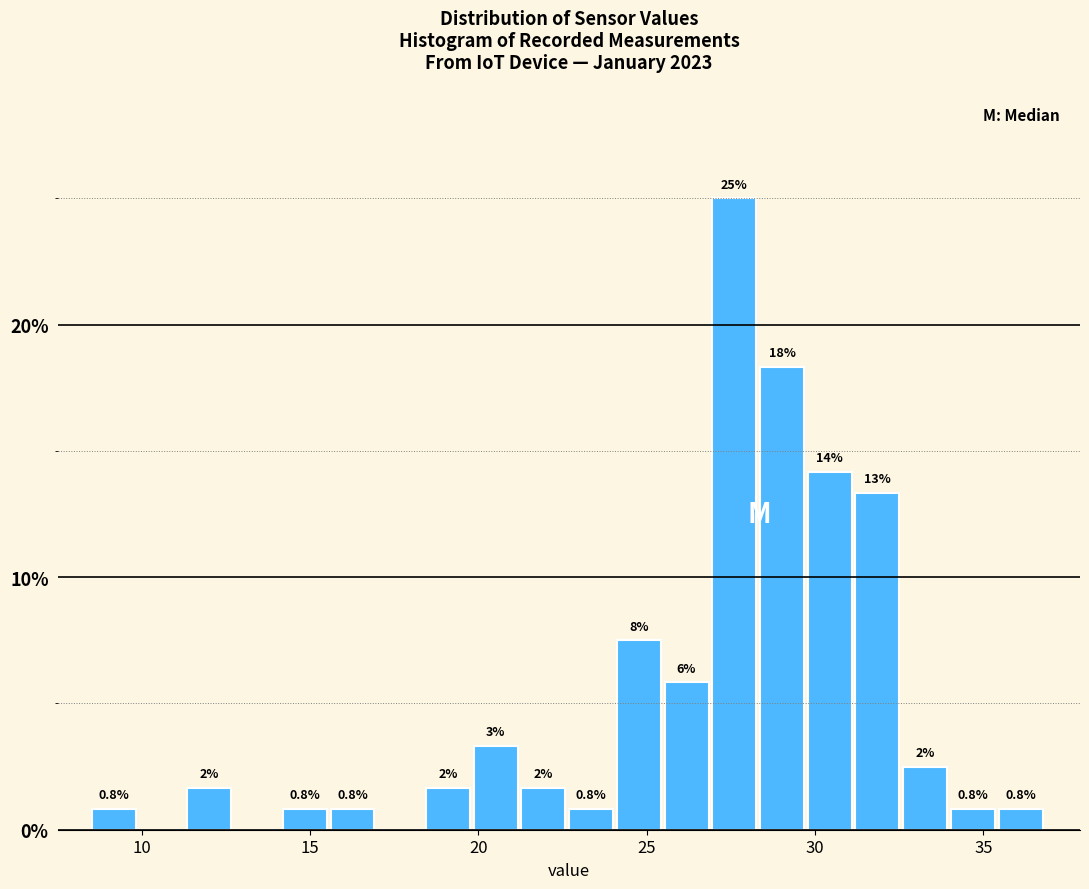

Read against the x-axis, roughly where is the centre of the tallest bar?

27.5